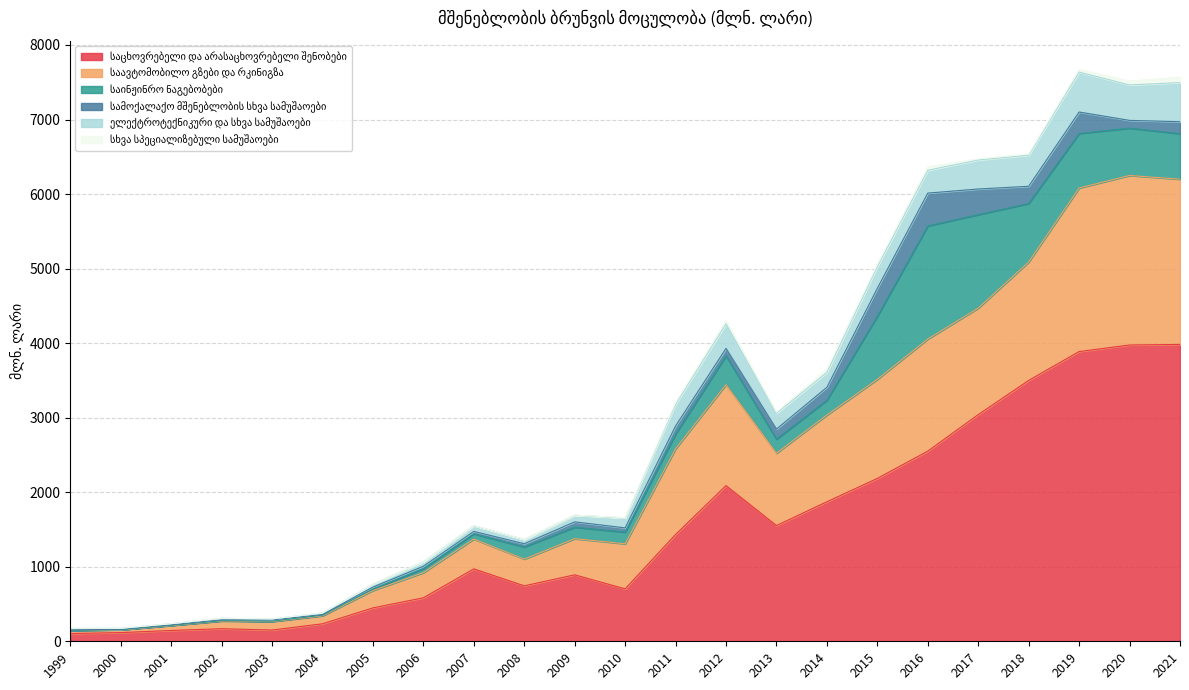

List the labels in order of საცხოვრებელი და არასაცხოვრებელი შენობები value, largest first.

2021, 2020, 2019, 2018, 2017, 2016, 2015, 2012, 2014, 2013, 2011, 2007, 2009, 2008, 2010, 2006, 2005, 2004, 2002, 2003, 2001, 2000, 1999